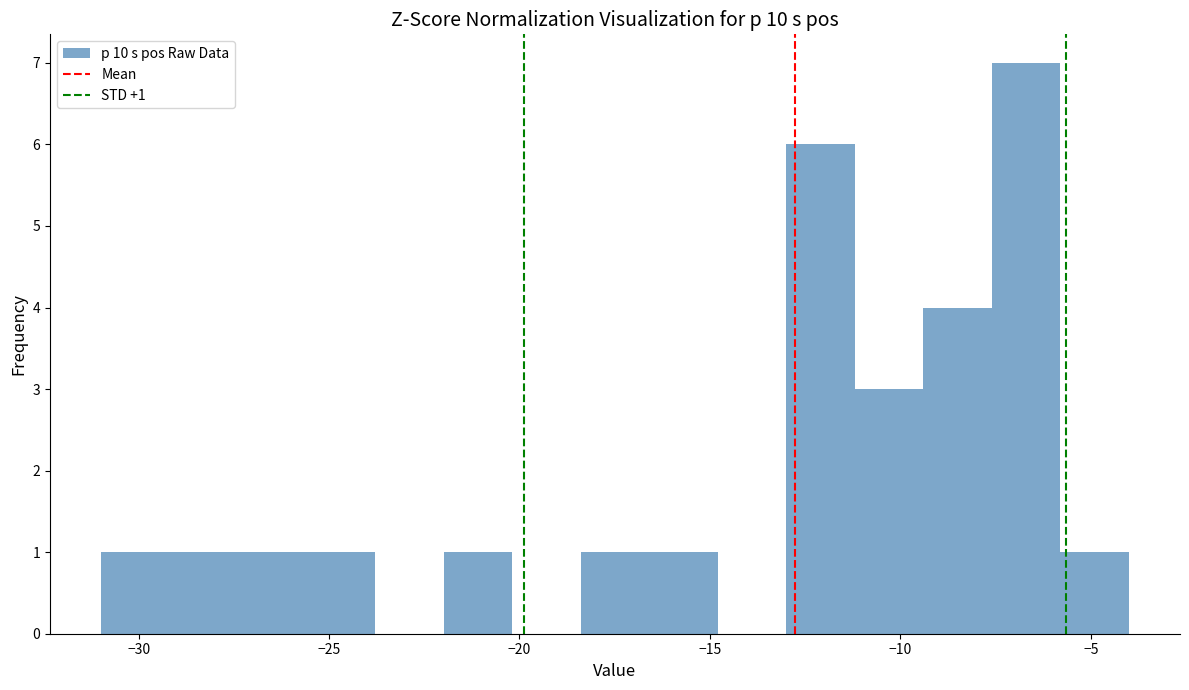

Around what value on the x-axis is the tallest bar? Give the approximate position of its centre, as read against the axis.

-6.5